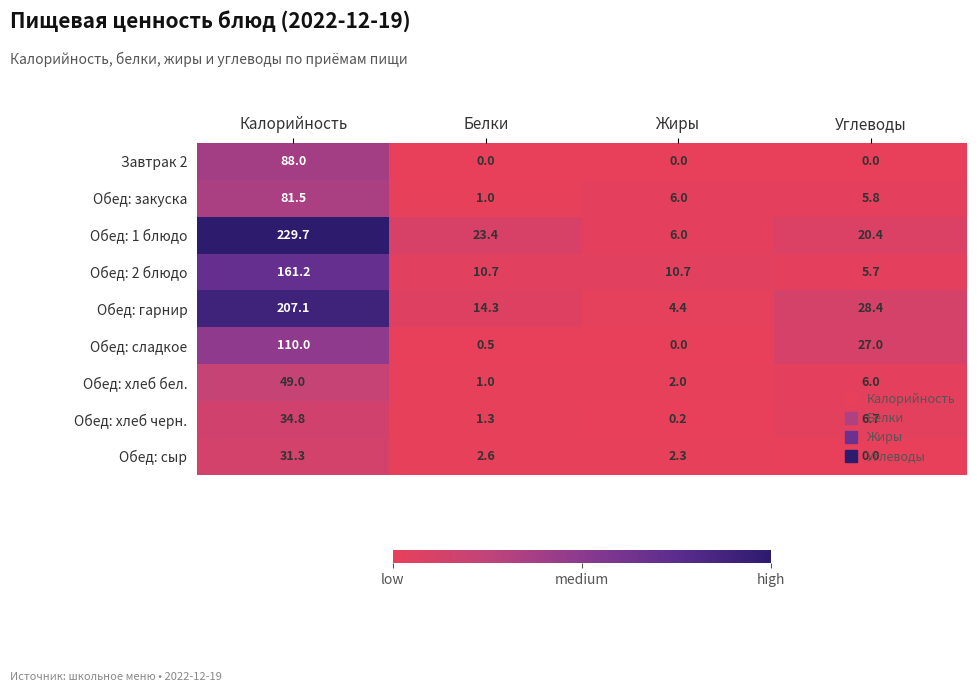

Which category has the highest value across all series?

Калорийность